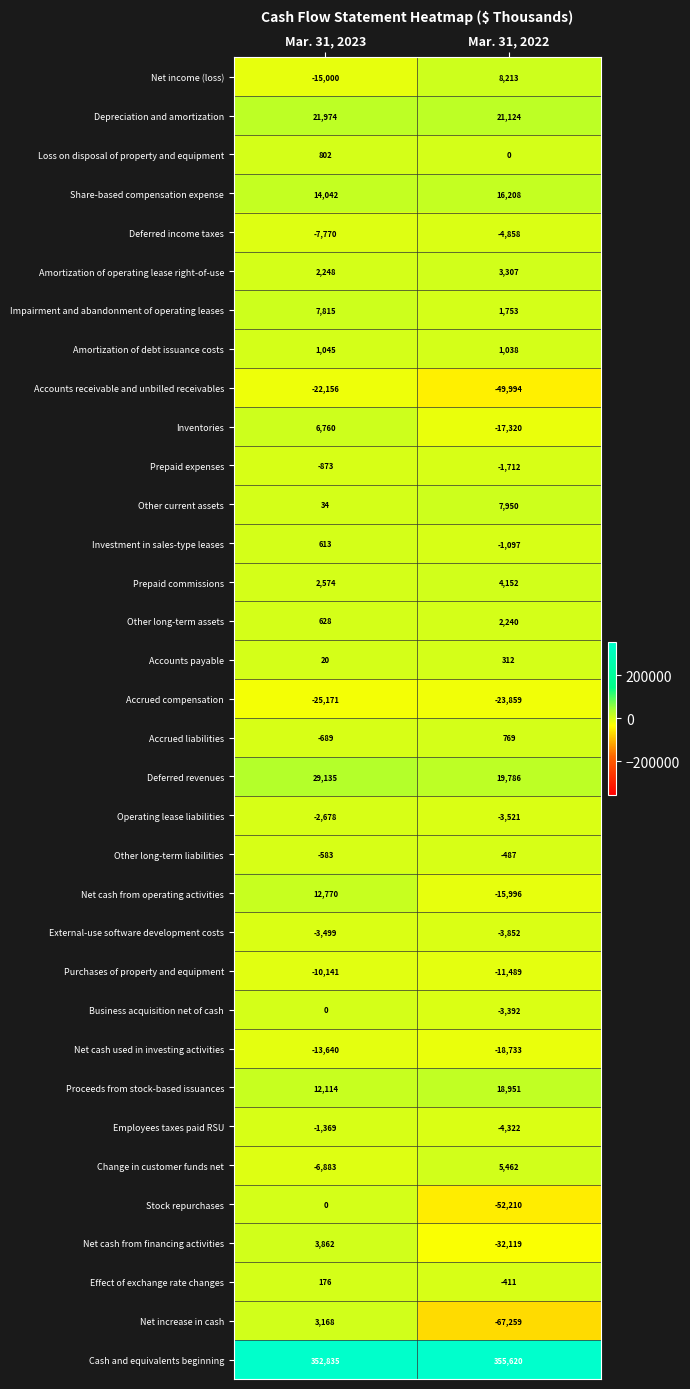

Which category has the lowest value across all series?

Mar. 31, 2022